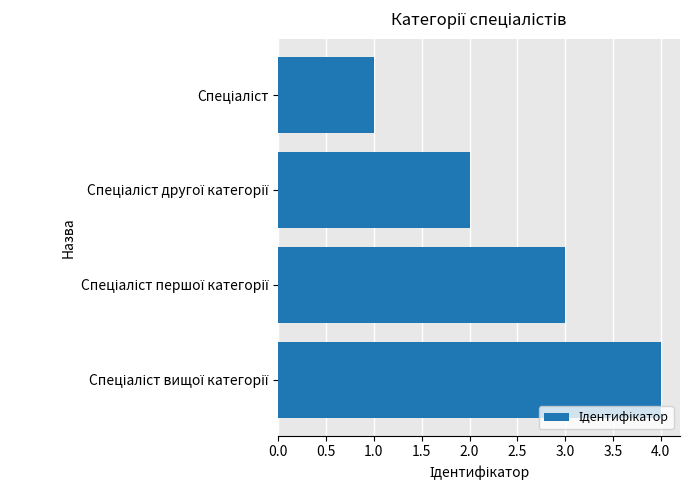

What is the difference between the maximum and minimum values?

3